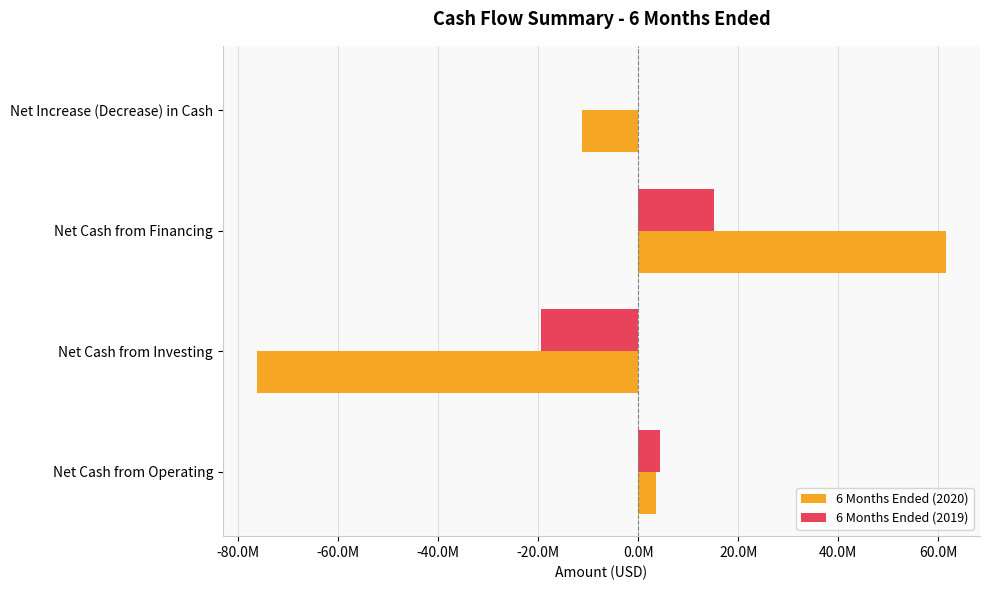

What are all the series names shown in the legend?

6 Months Ended (2020), 6 Months Ended (2019)